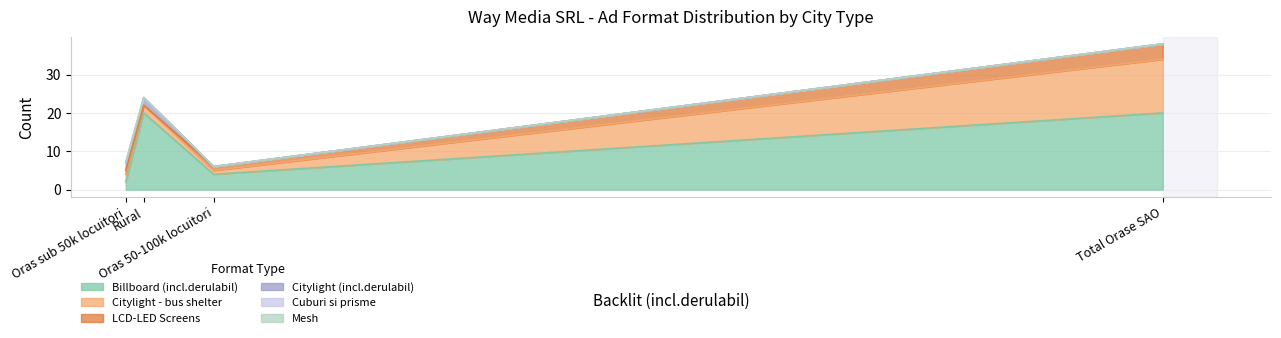

What is the label of the 3rd point from the right?

Rural